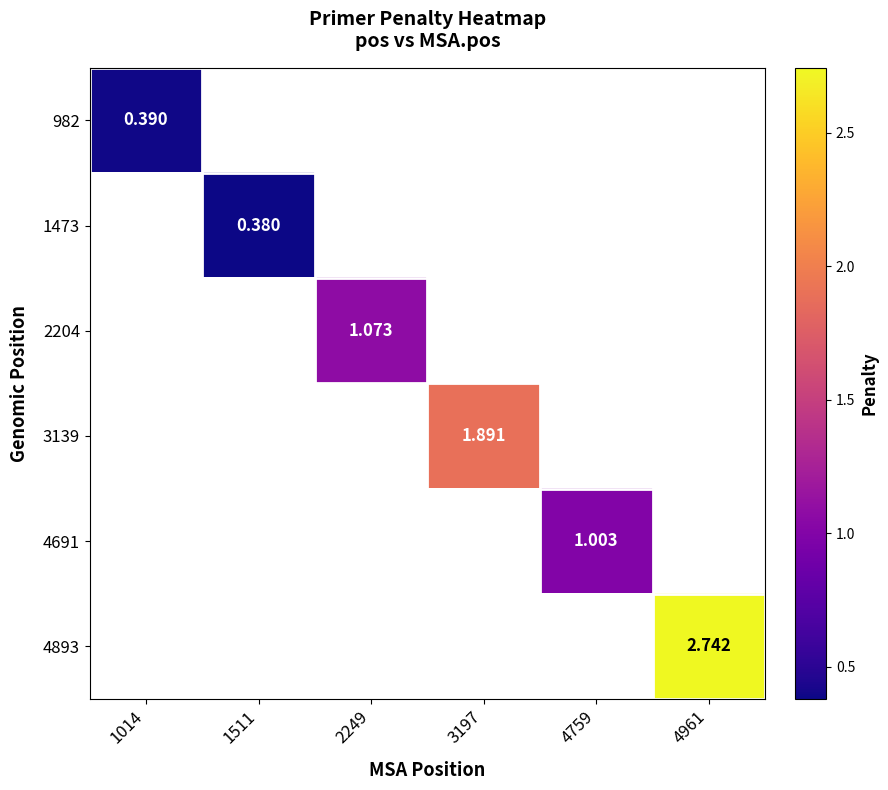

Count the number of data series in this chart.

6